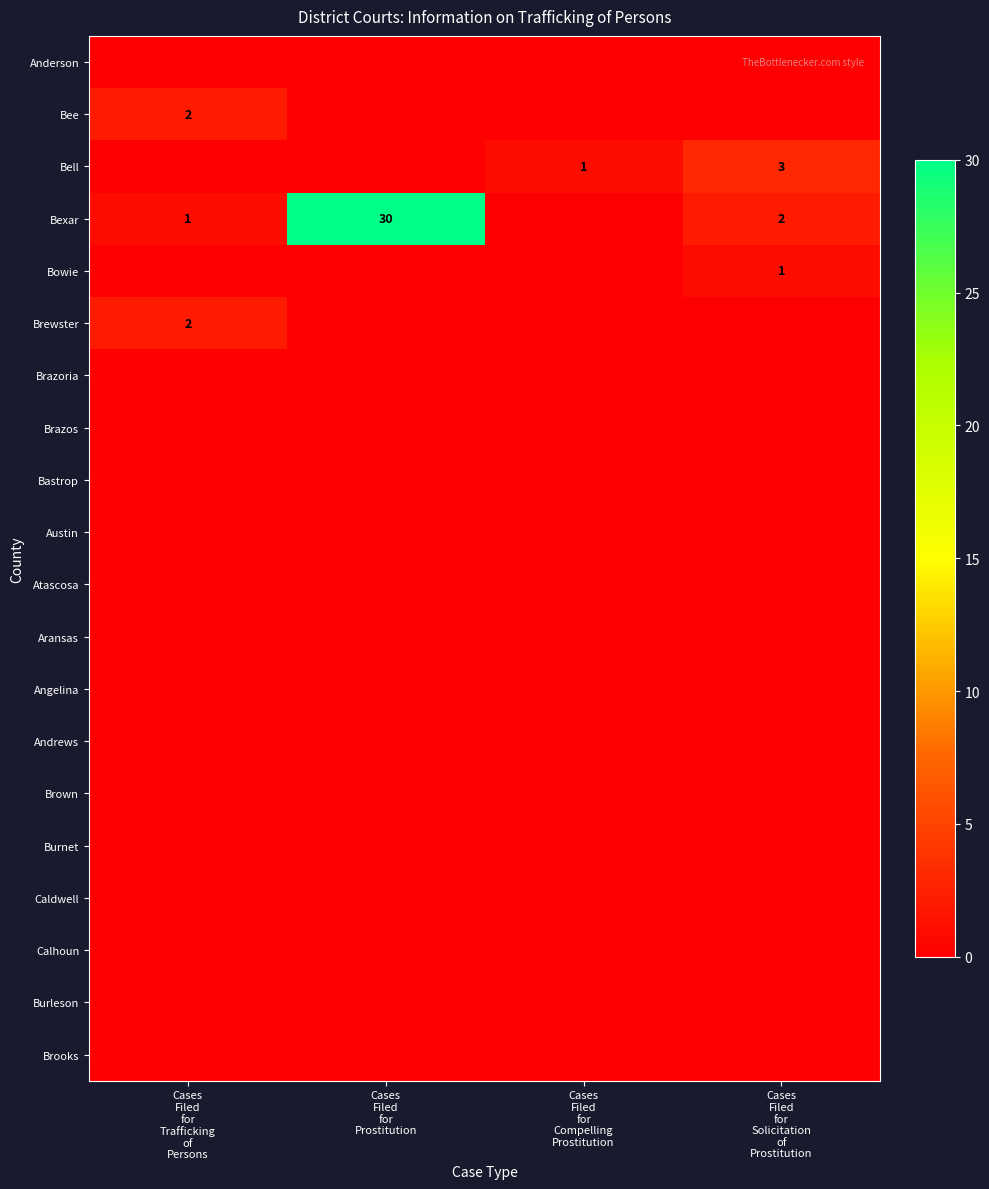

At how many categories does at least one series exceed 7?

1